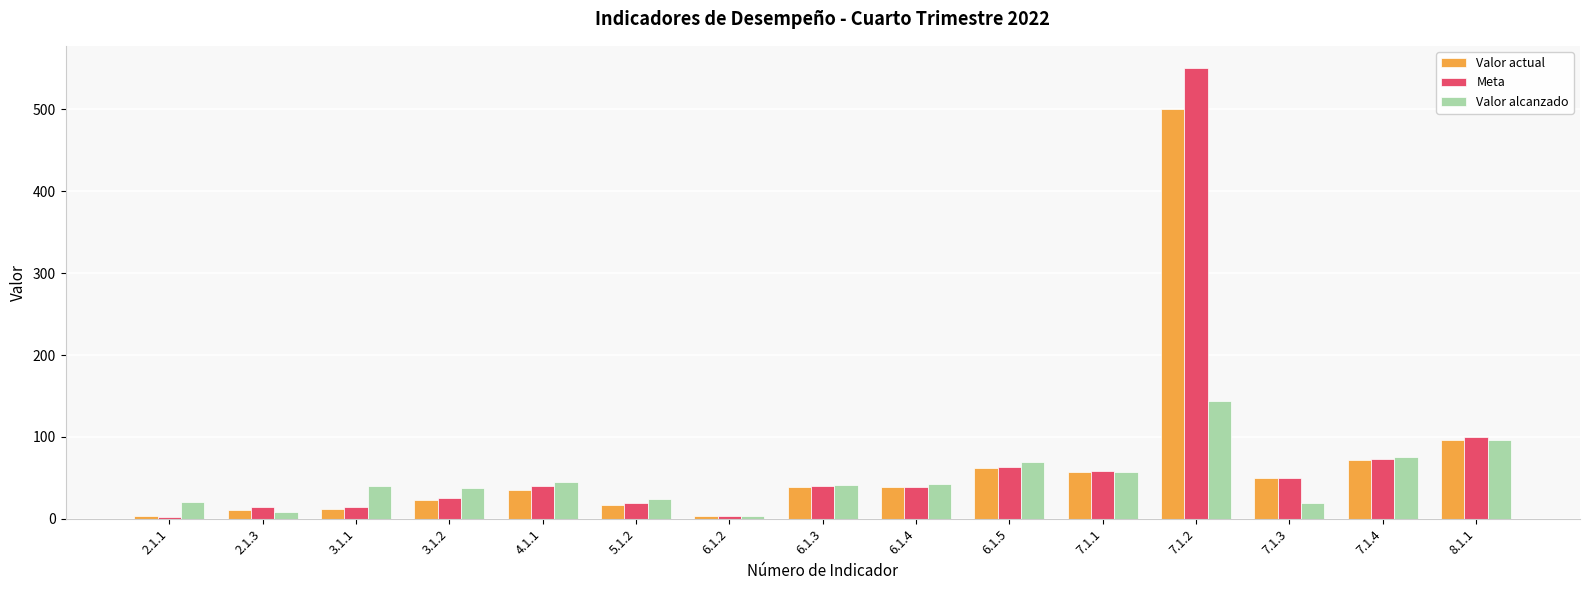

What is the label of the 7th bar from the left?

6.1.2